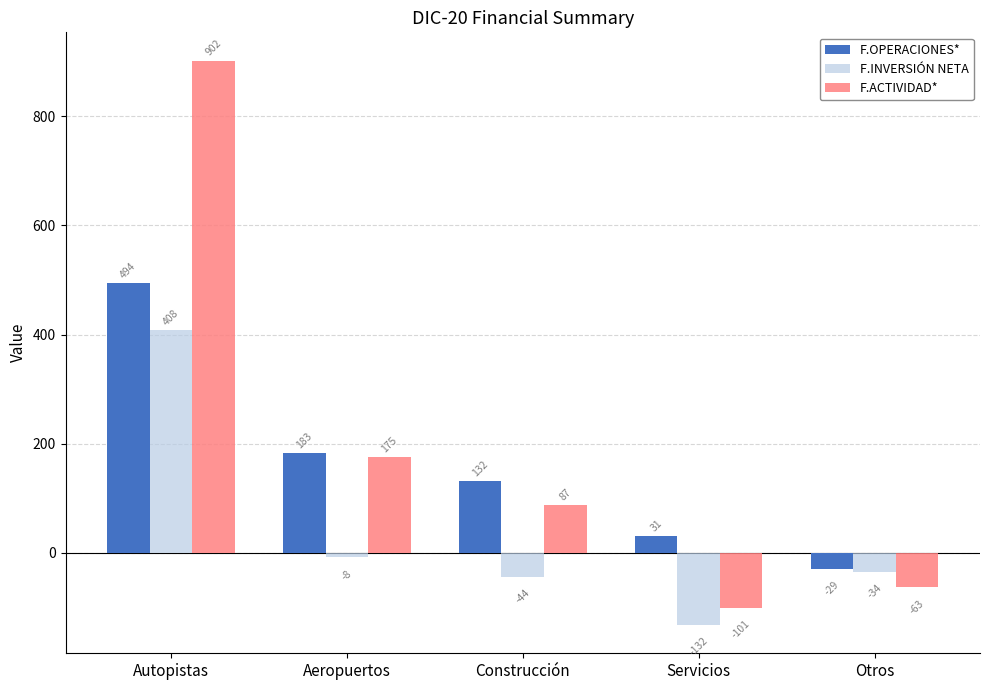

What is the maximum value for F.OPERACIONES*?

494